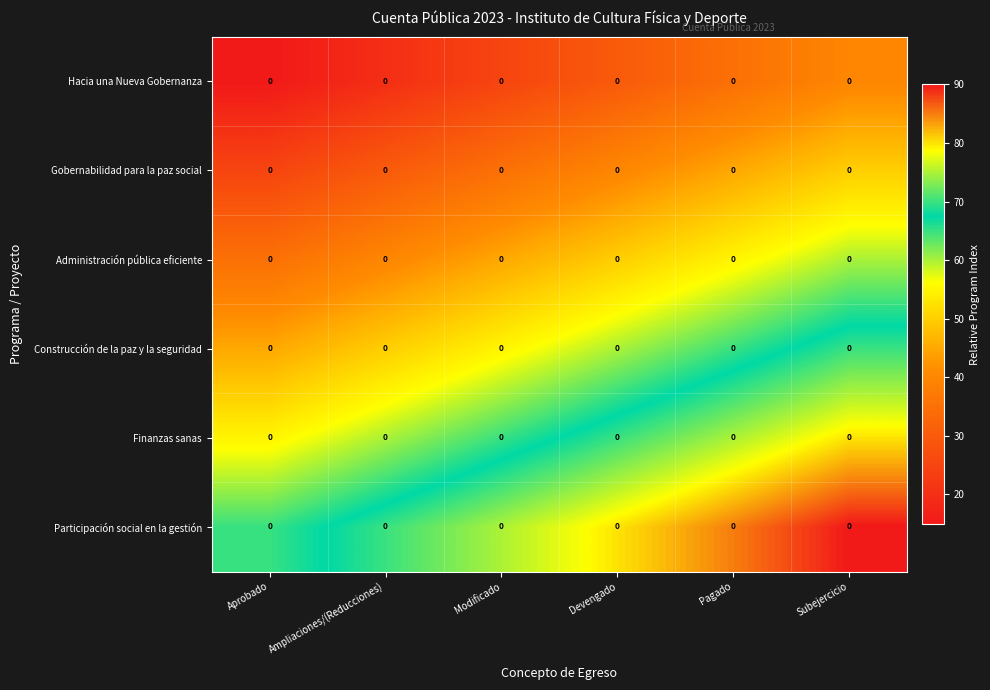

At which category is the sum across all series the highest?

Subejercicio